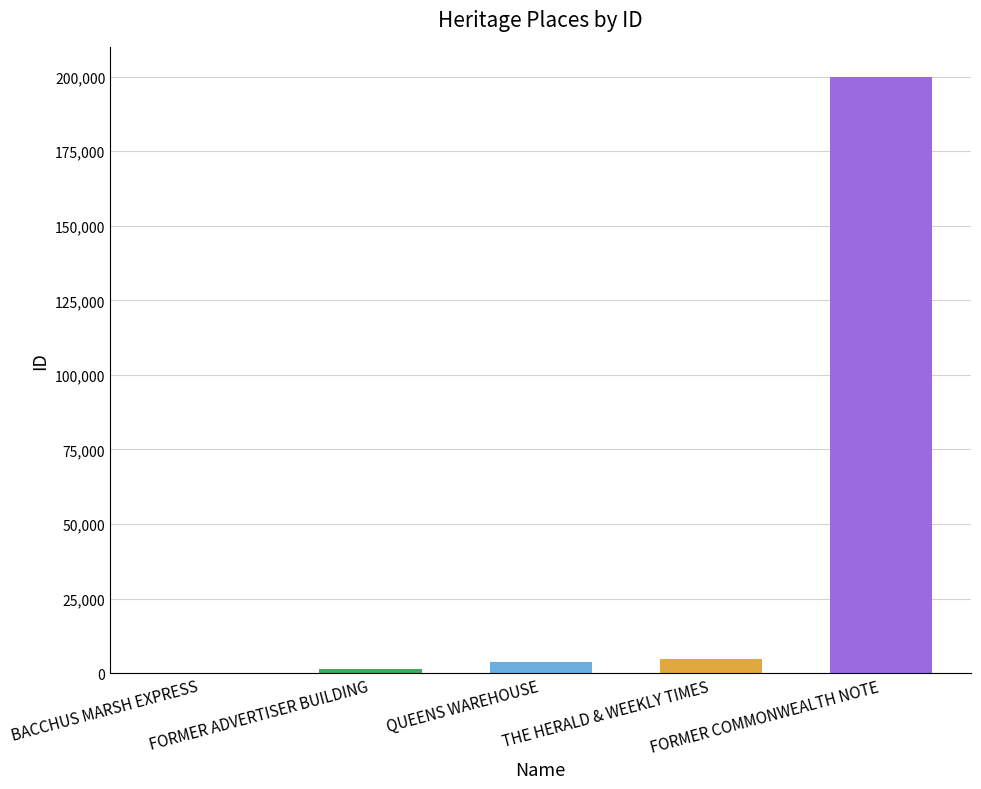

What is the maximum value shown in the chart?

199986